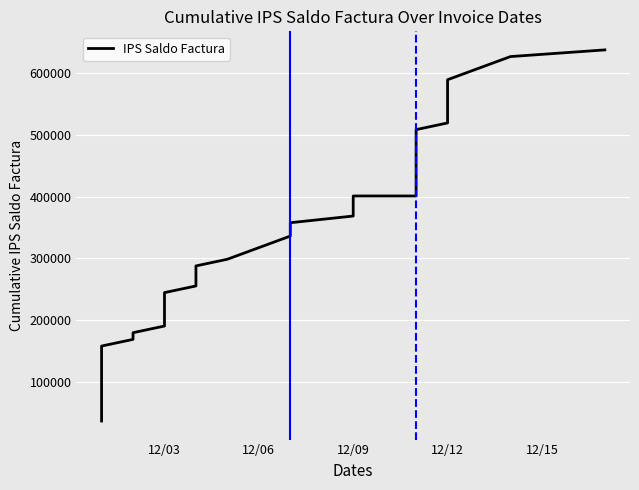

What is the maximum value shown in the chart?

636927.6